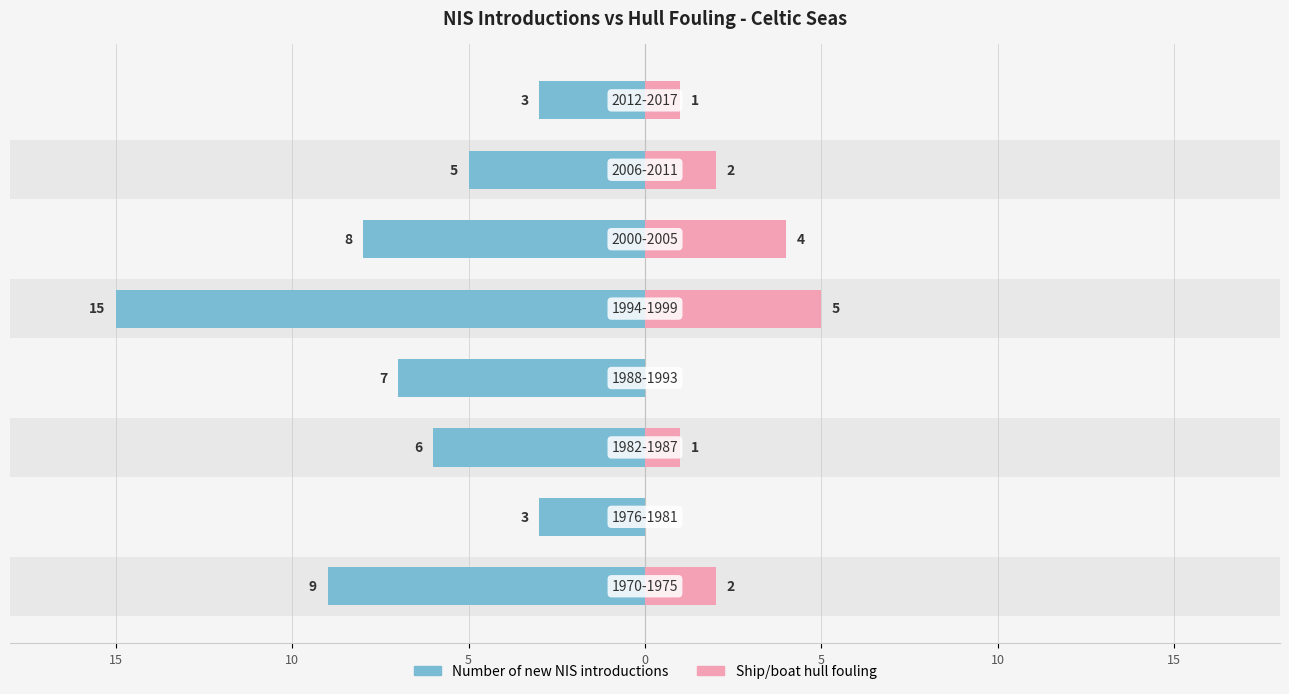

What is the value of the Number of new NIS introductions bar at the 2nd from the left?

3